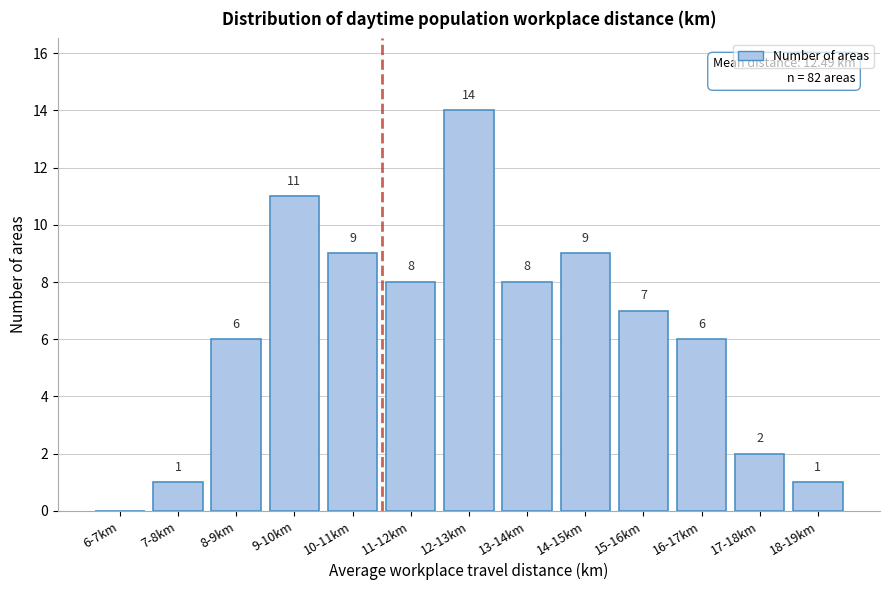

Reading left to right, extract all data points from this chart.

6-7km=0	7-8km=1	8-9km=6	9-10km=11	10-11km=9	11-12km=8	12-13km=14	13-14km=8	14-15km=9	15-16km=7	16-17km=6	17-18km=2	18-19km=1